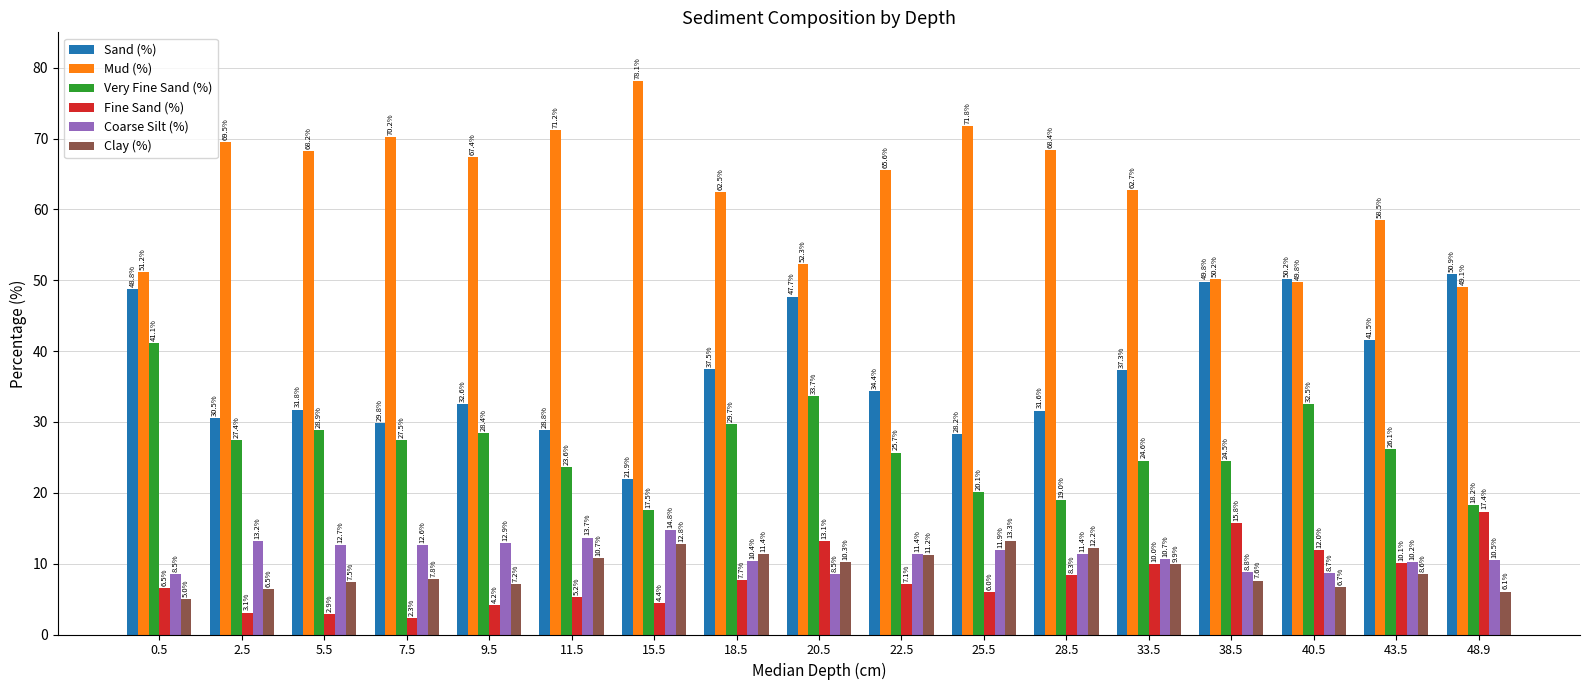

What are all the series names shown in the legend?

Sand (%), Mud (%), Very Fine Sand (%), Fine Sand (%), Coarse Silt (%), Clay (%)